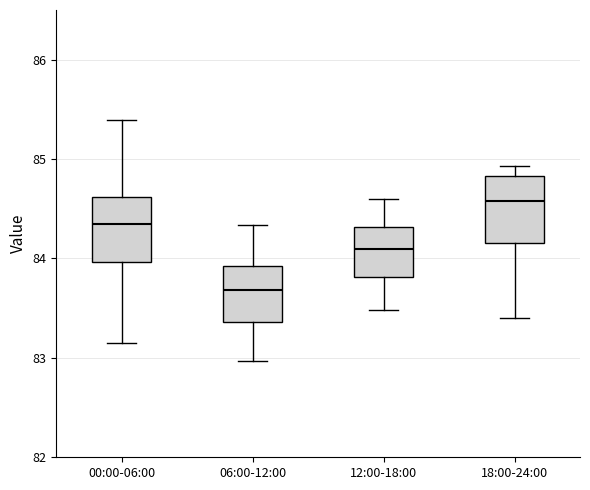

Which box's median line is the highest?

18:00-24:00